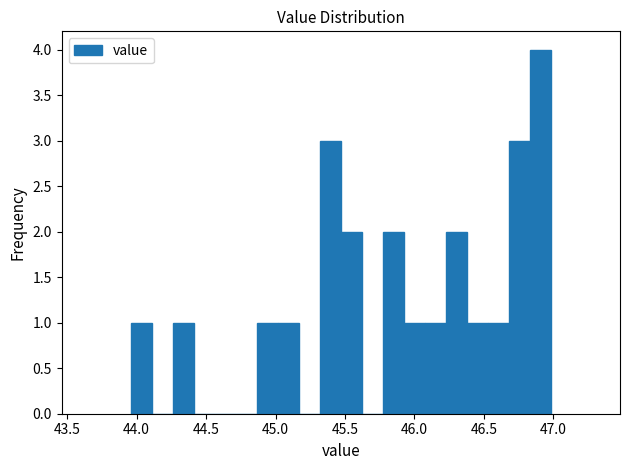

Around what value on the x-axis is the tallest bar? Give the approximate position of its centre, as read against the axis.

46.90